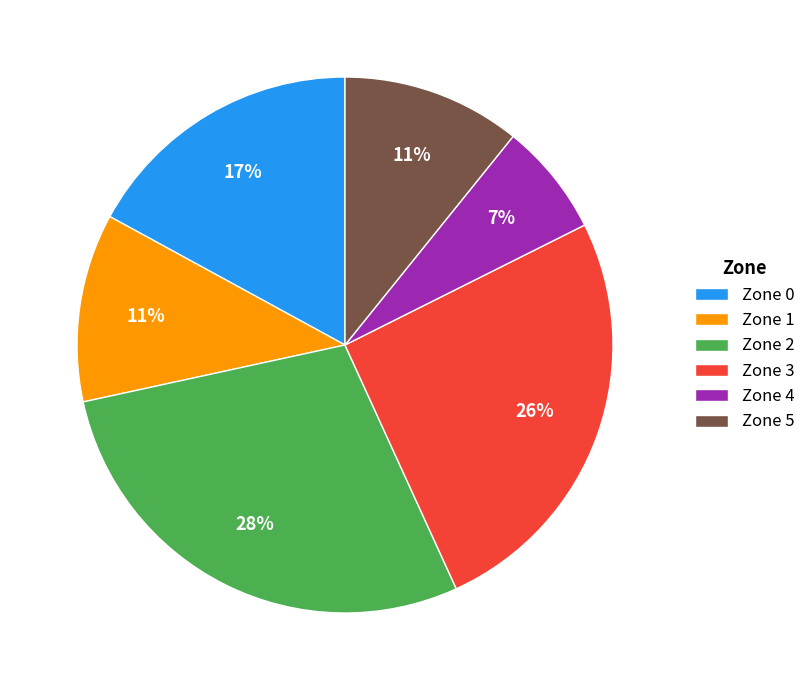

Combined, do Zone 4 and Zone 5 account for over 50%?

No